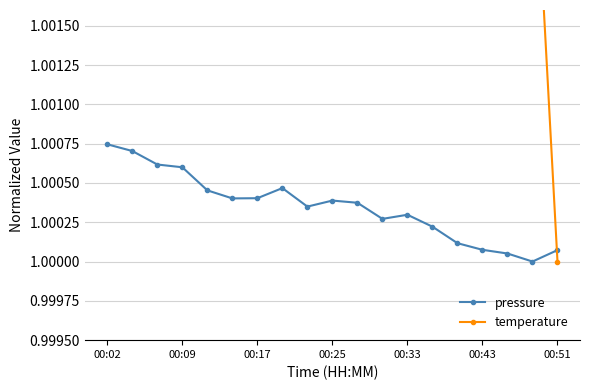

True or false: pressure has more than 0 points higher than both neighbors.

True